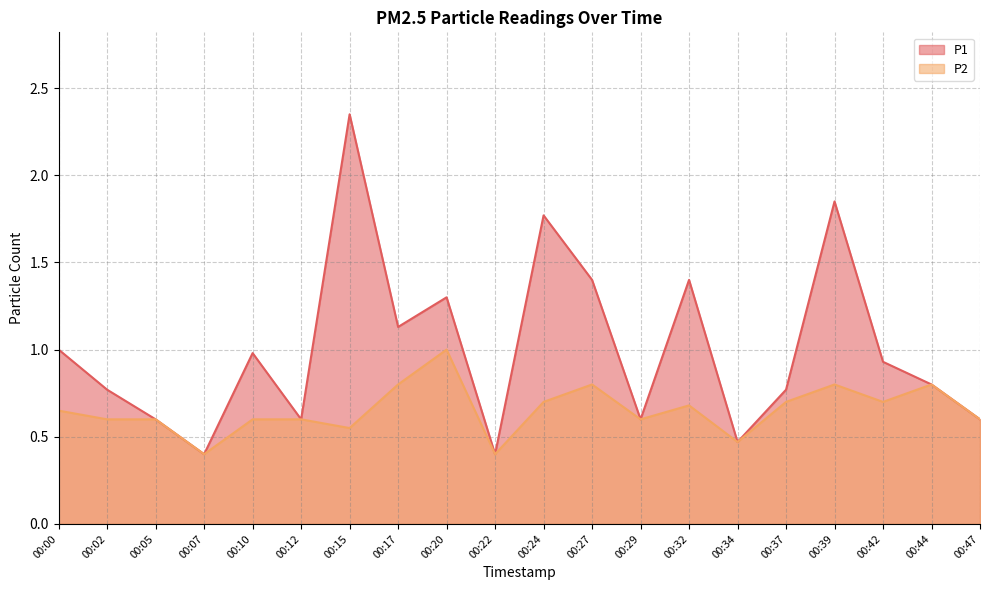

True or false: P2 has more than 2 interior local peaks.

True